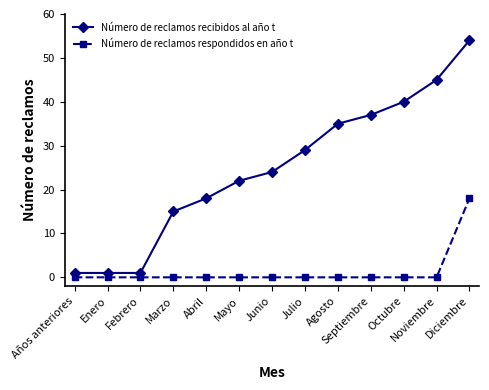

True or false: Número de reclamos respondidos en año t and Número de reclamos recibidos al año t intersect in this chart.

False